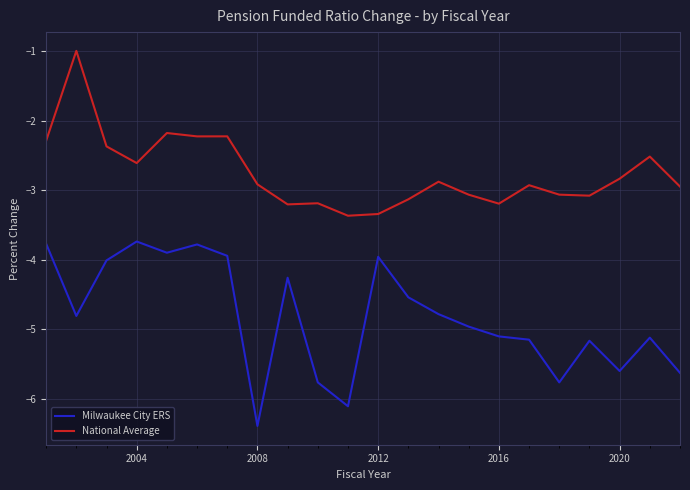

List the series in order of their peak value, highest first.

National Average, Milwaukee City ERS